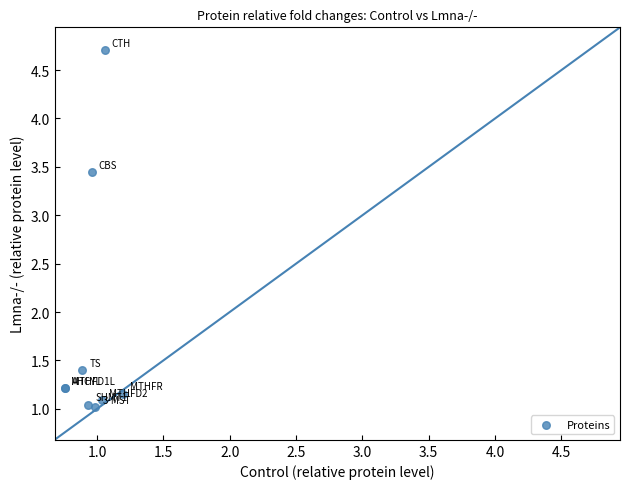

What Y value in the scatter plot is closest to 2?

1.4